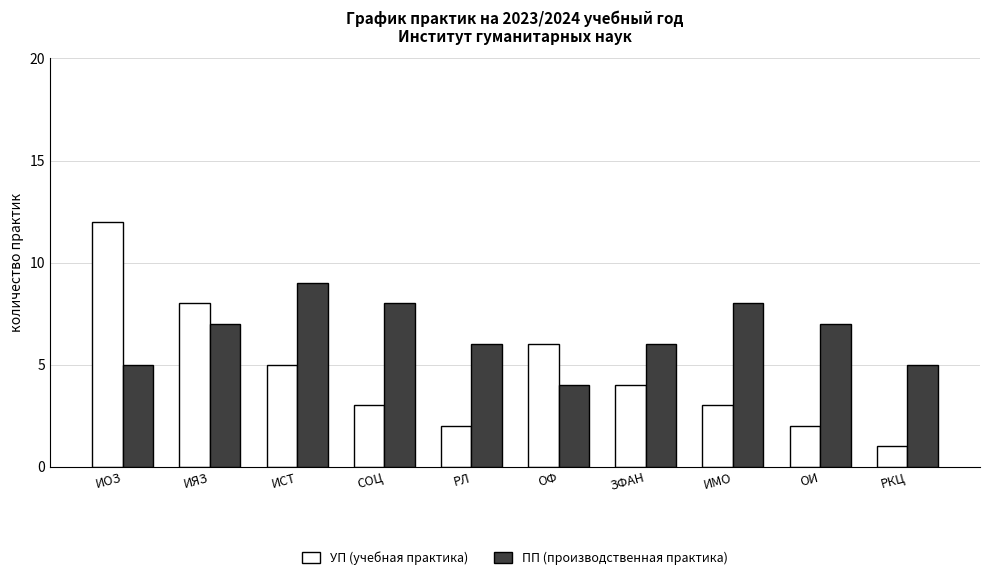

What is the label of the 5th bar from the left?

РЛ